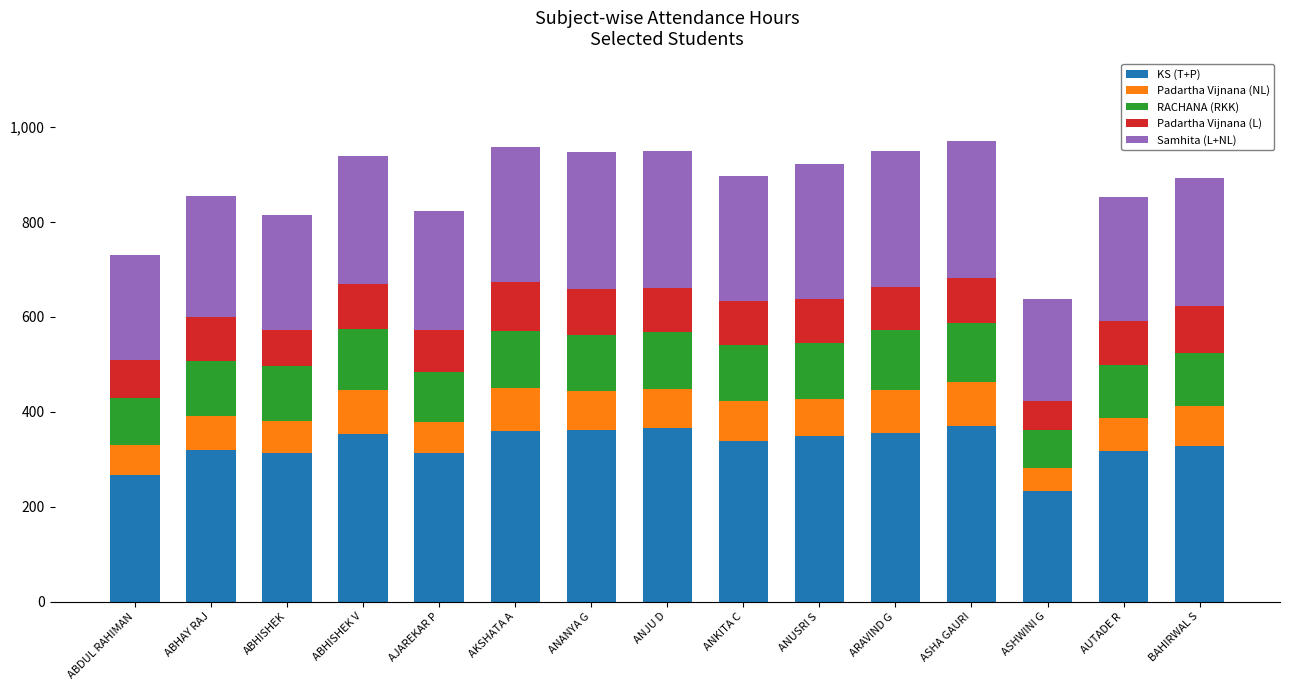

What is the minimum value for KS (T+P)?

232